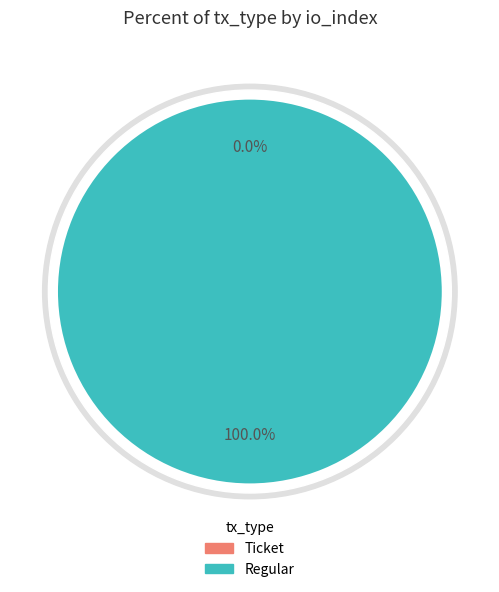

How many segments does this pie chart have?

2